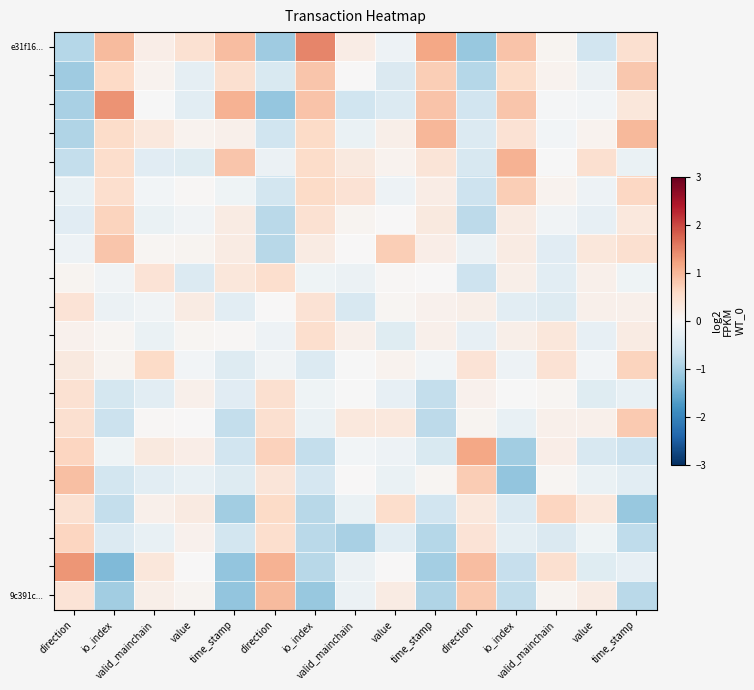

At which category is the sum across all series the highest?

time_stamp